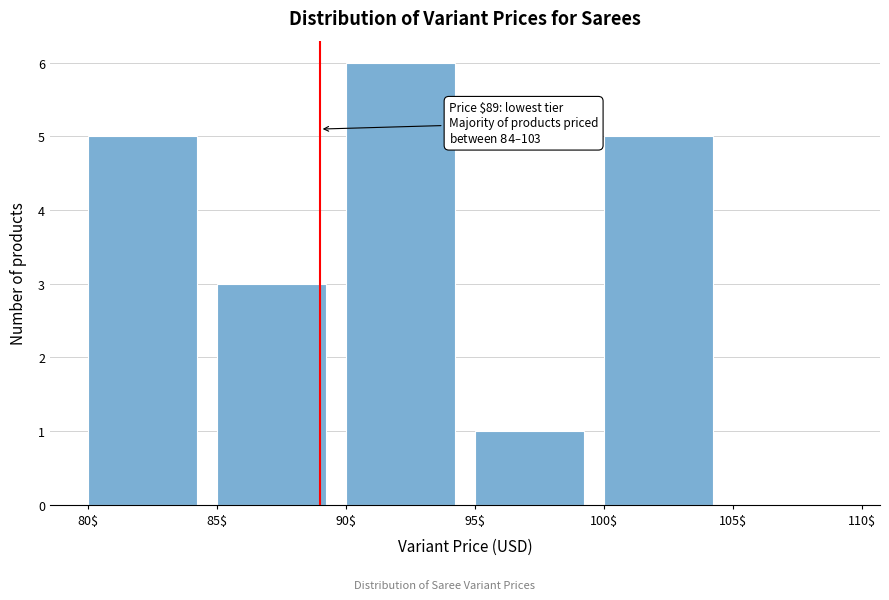

Which range on the x-axis has the tallest bar?

90$ to 95$